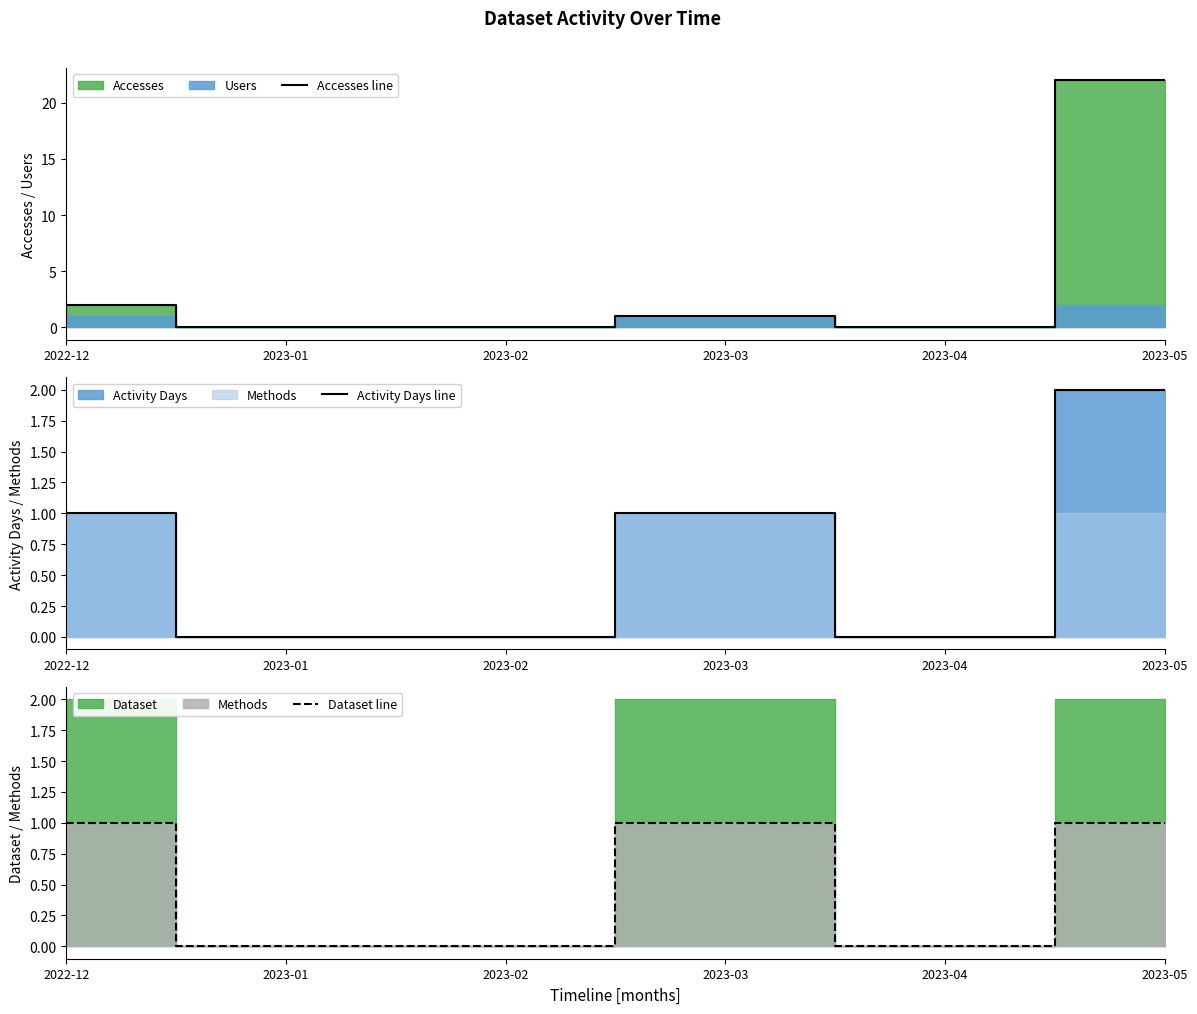

List the series in order of their peak value, lowest first.

Dataset line, Activity Days line, Accesses line